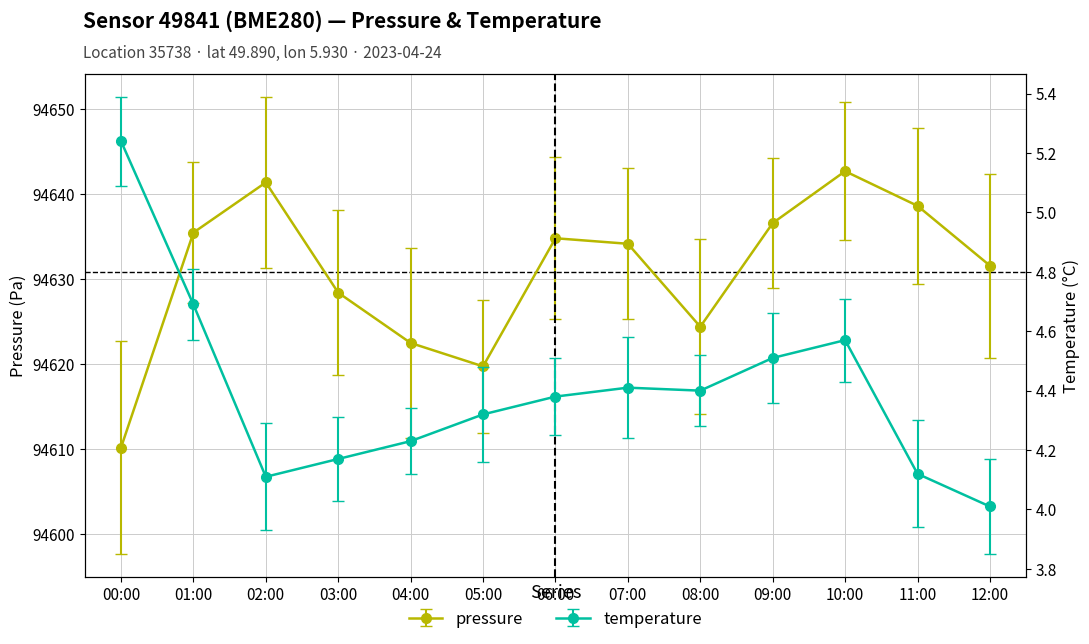

Which series has the largest total across all categories?

pressure